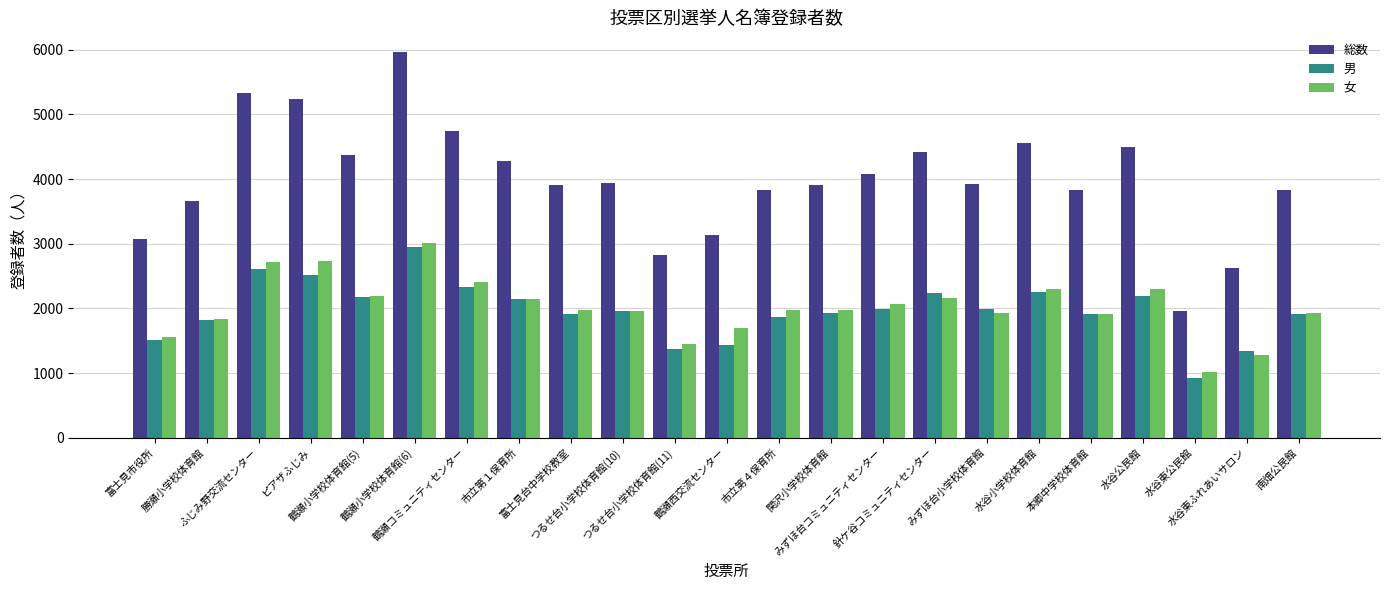

Rank the series by their maximum value, from highest to lowest.

総数, 女, 男